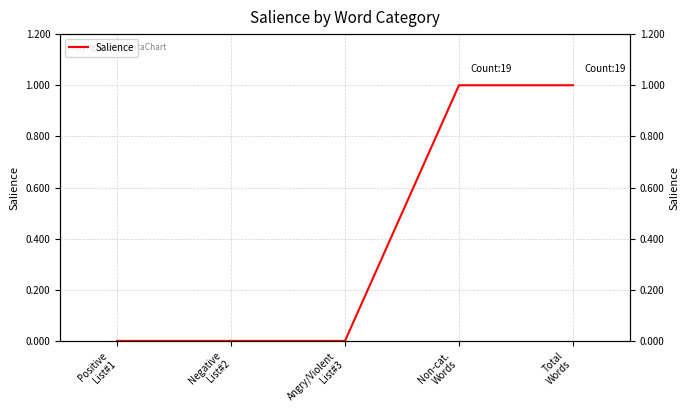

True or false: the data shows 0 at Positive
List#1.

True